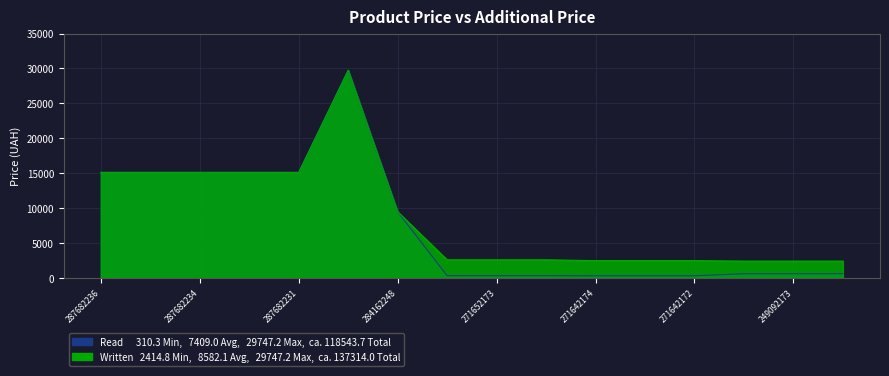

What is the value of the Written point at the 7th from the left?

9480.1